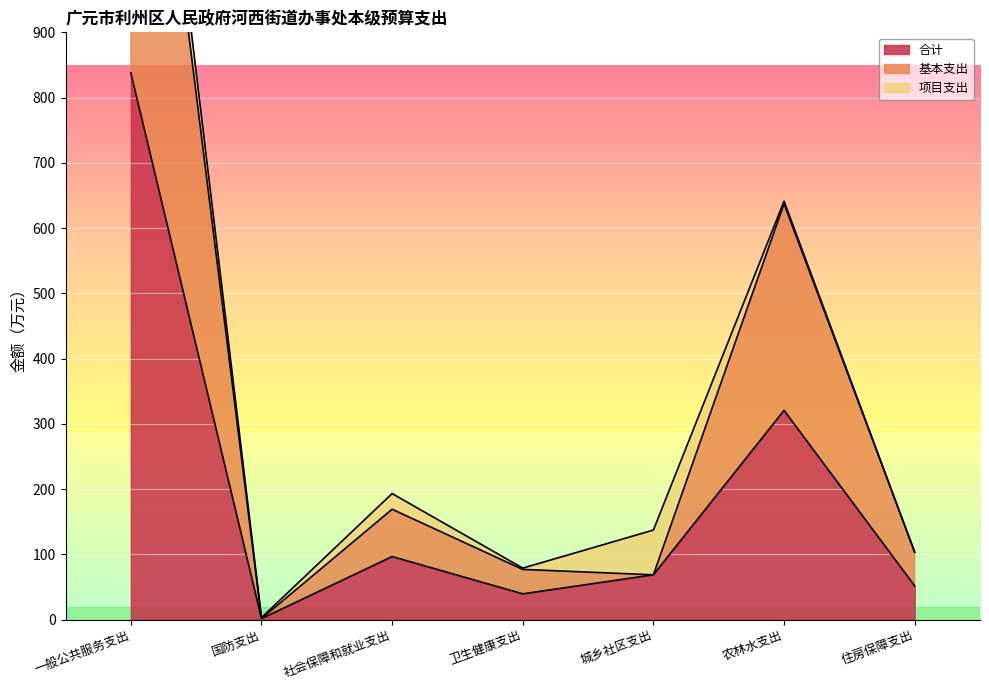

What is the sum of the 基本支出 values at 一般公共服务支出 and 住房保障支出?

1713.1